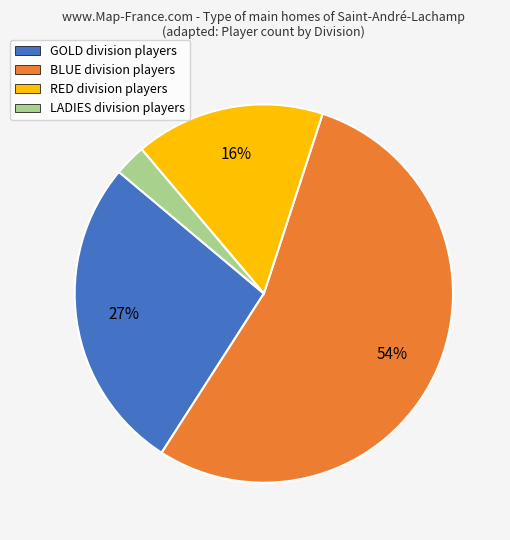

What is the largest slice in the pie chart?

BLUE